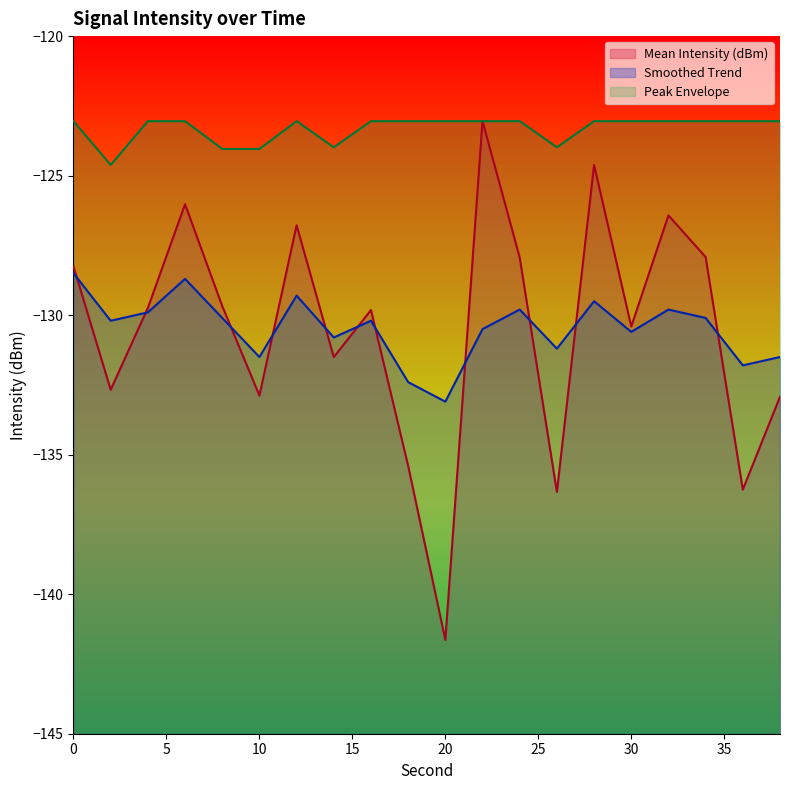

The value of Peak Envelope at 4 is -123.0. True or false?

True